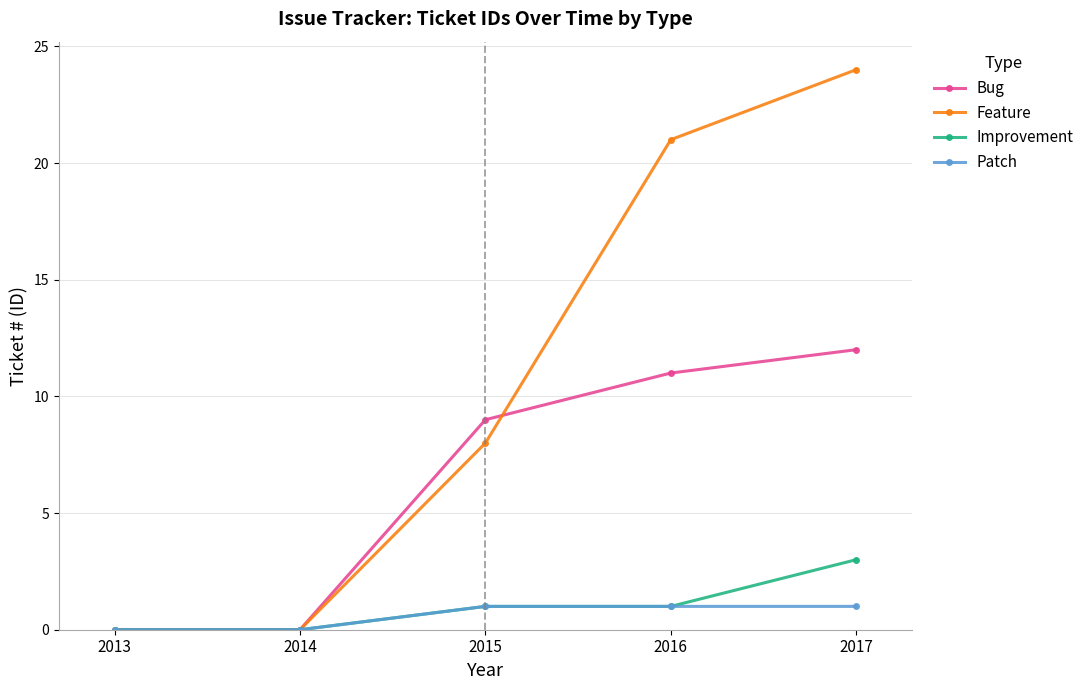

What is the average value of the Patch series?

1